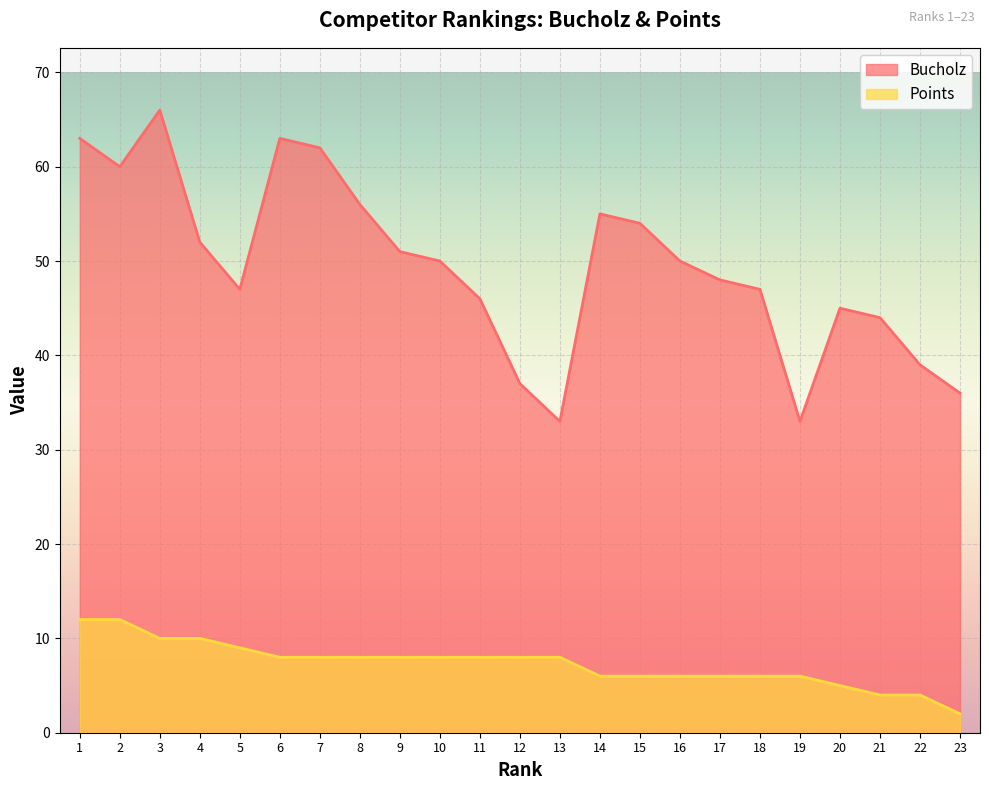

Is it true that Points equals 4 at 15?

False